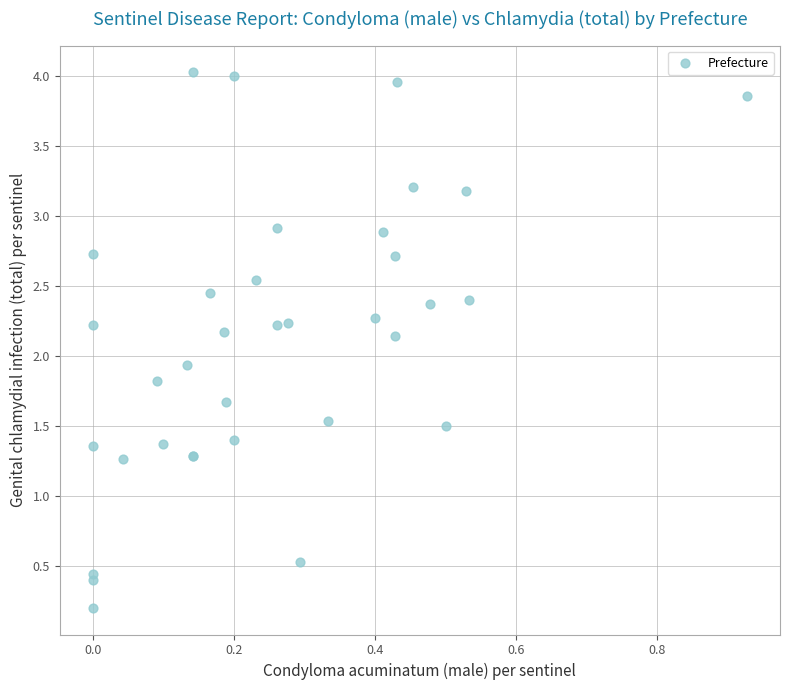

What Y value in the scatter plot is closest to 2?

1.9